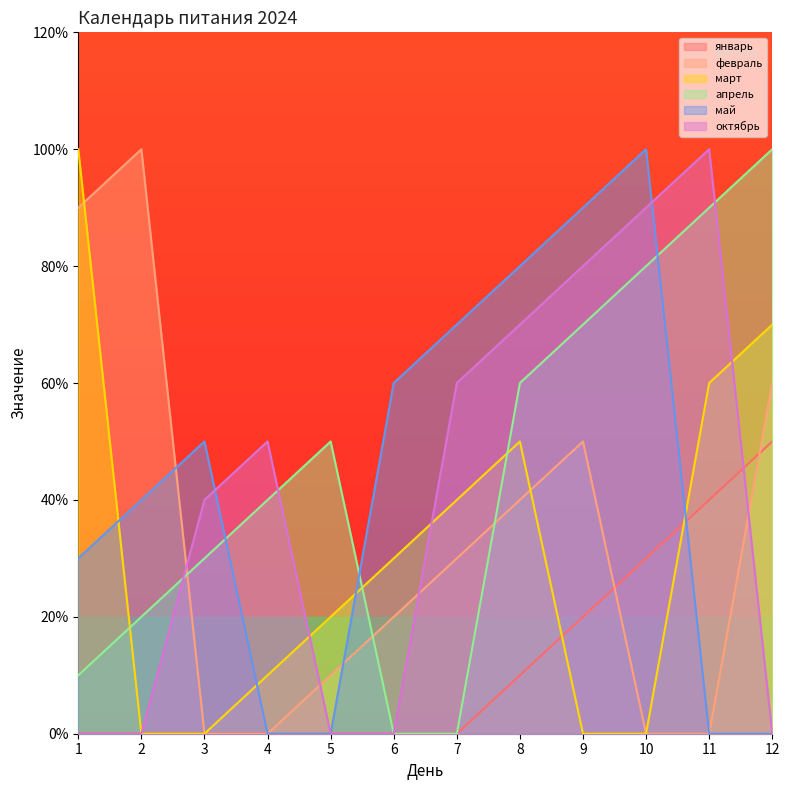

Reading right to left, what are all the values shown in this chart?

январь: 5	4	3	2	1	0	0	0	0	0	0	0
февраль: 6	0	0	5	4	3	2	1	0	0	10	9
март: 7	6	0	0	5	4	3	2	1	0	0	10
апрель: 10	9	8	7	6	0	0	5	4	3	2	1
май: 0	0	10	9	8	7	6	0	0	5	4	3
октябрь: 0	10	9	8	7	6	0	0	5	4	0	0